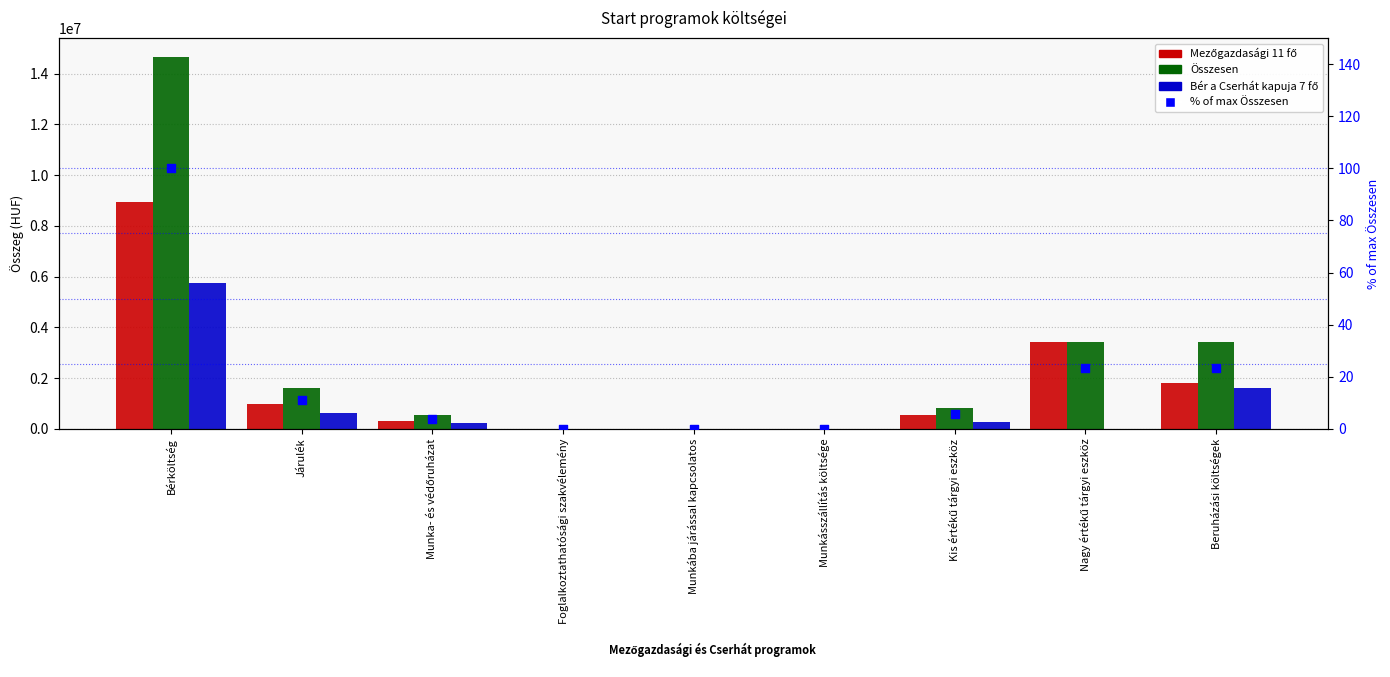

Which series contains the lowest Y value?

Mezőgazdasági 11 fő